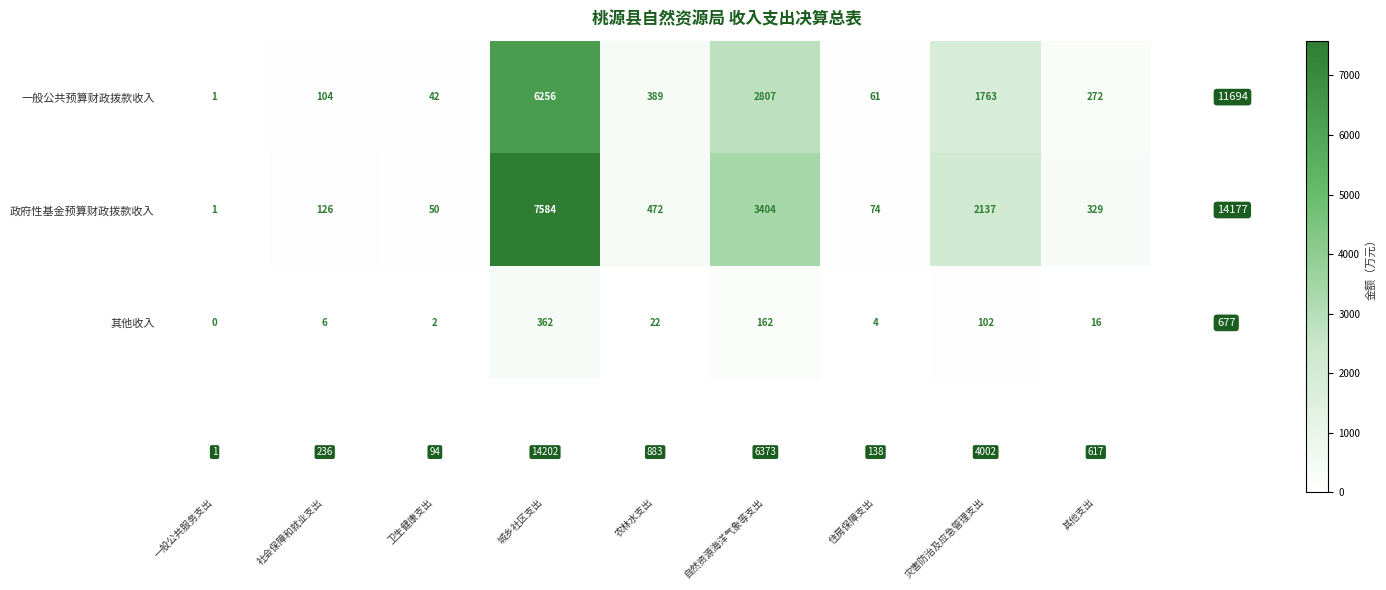

Where is 一般公共预算财政拨款收入 nearest to the value 3128?

自然资源海洋气象等支出